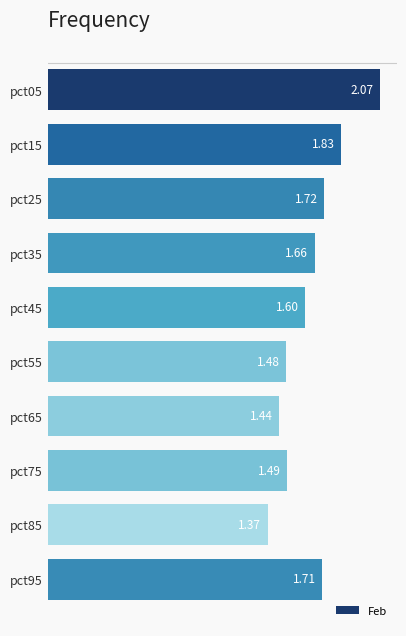

Rank the categories by value from highest to lowest.

pct05, pct15, pct25, pct95, pct35, pct45, pct75, pct55, pct65, pct85